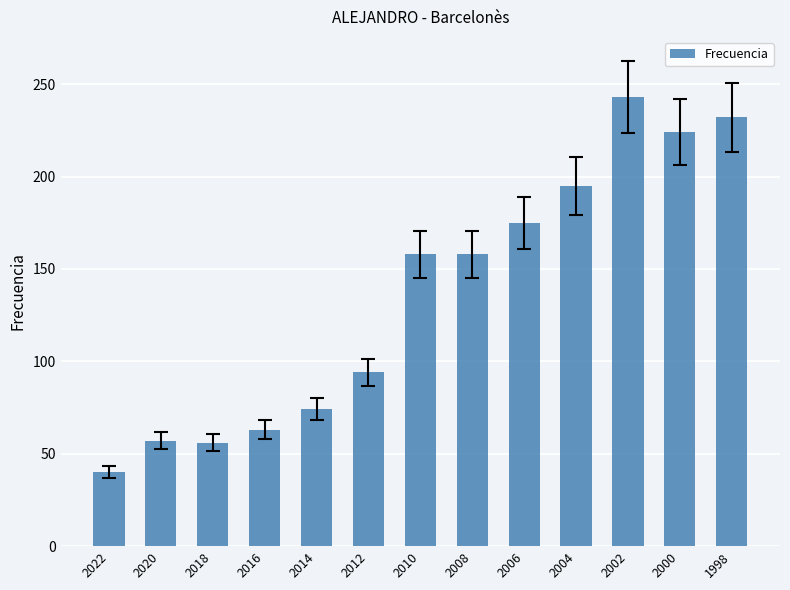

What is the average value?

136